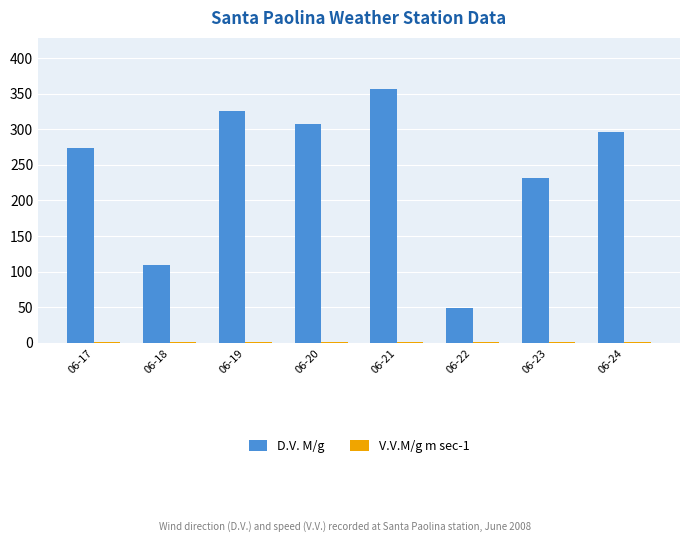

Which series has the largest range (max minus min)?

D.V. M/g